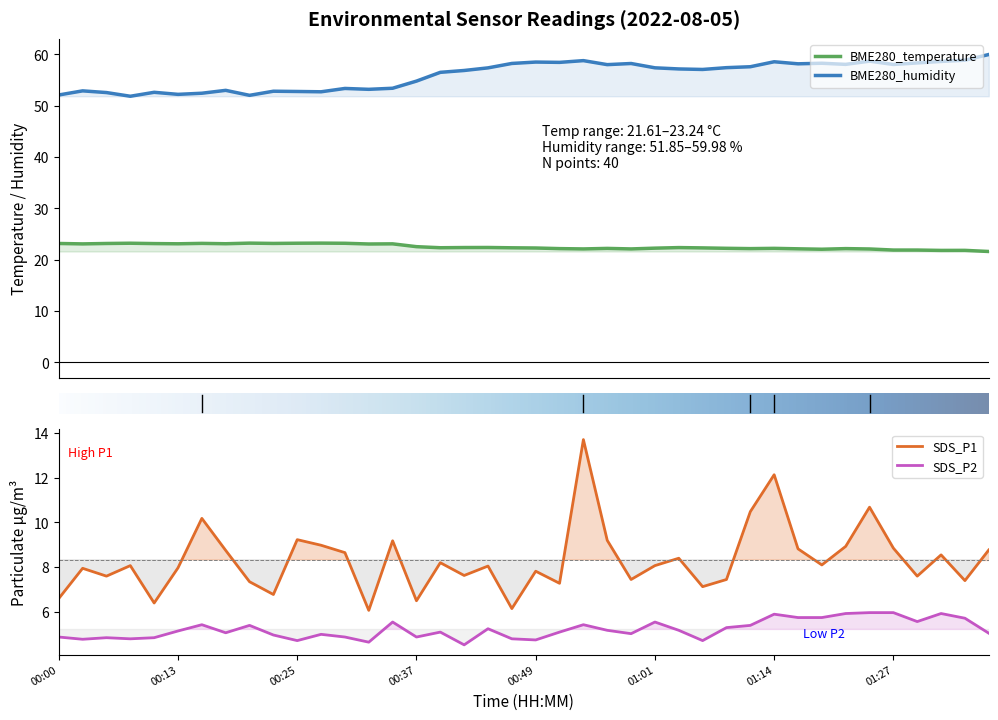

What is the value of the SDS_P1 point at the 29th from the left?

7.5